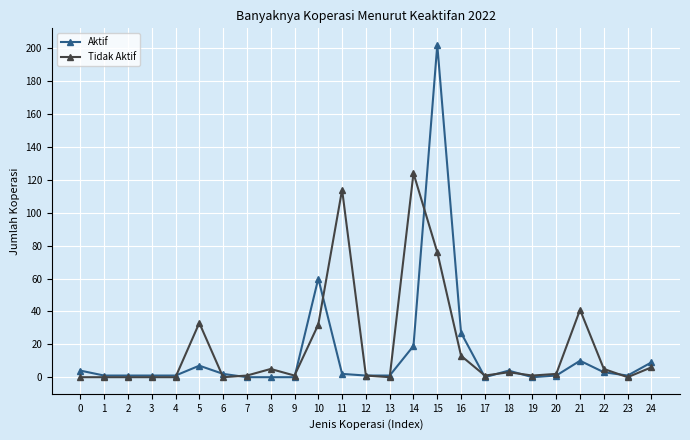

Rank the series by their average value, from lowest to highest.

Aktif, Tidak Aktif